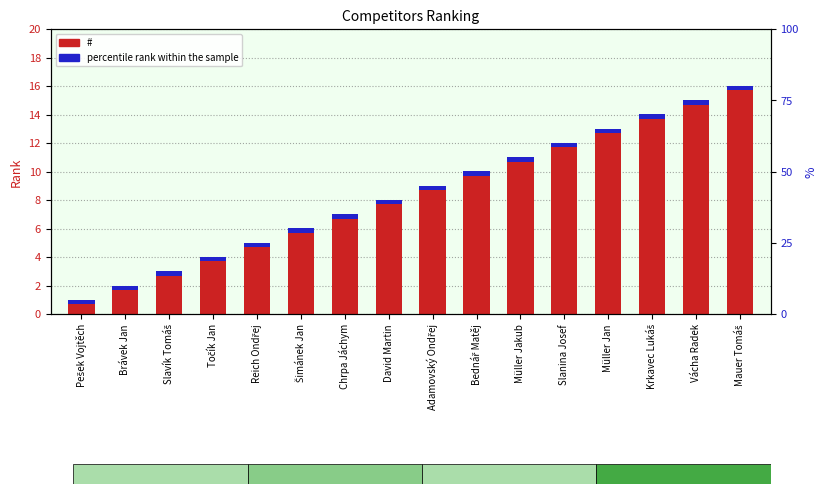

Rank the series by their average value, from highest to lowest.

#, percentile rank within the sample